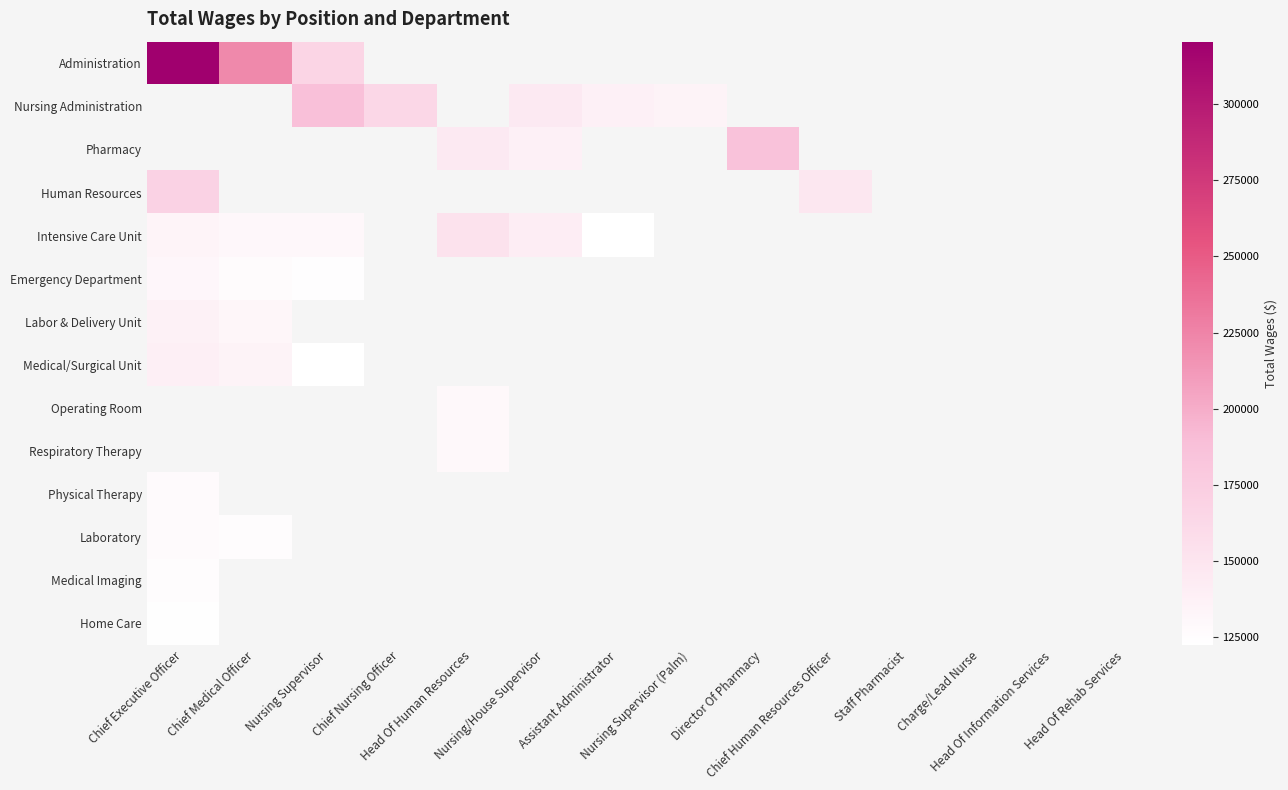

How many positive values does the Physical Therapy series have?

1